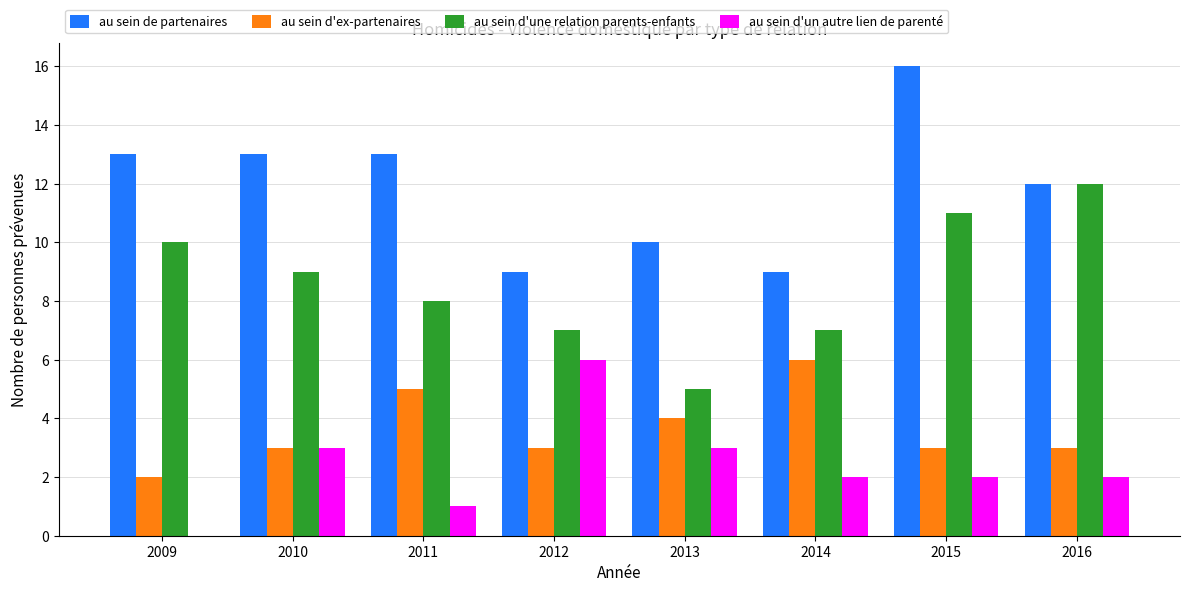

What value does the au sein d'un autre lien de parenté series have at 2013?

3